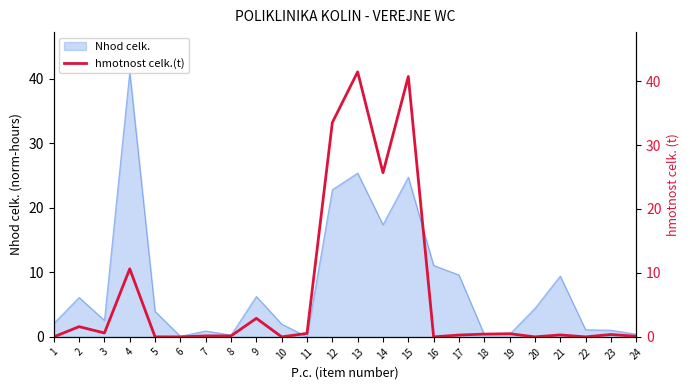

How many points are higher than both their immediate neighbors (excluding endpoints)?

8